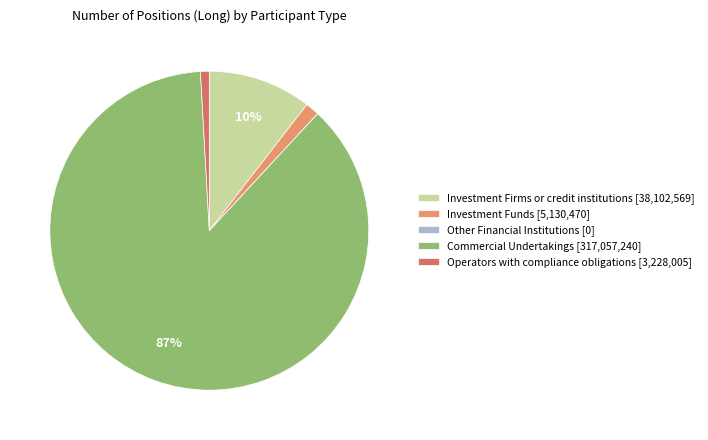

Is the sum of Investment Firms or credit institutions [38,102,569] and Commercial Undertakings [317,057,240] greater than half?

Yes